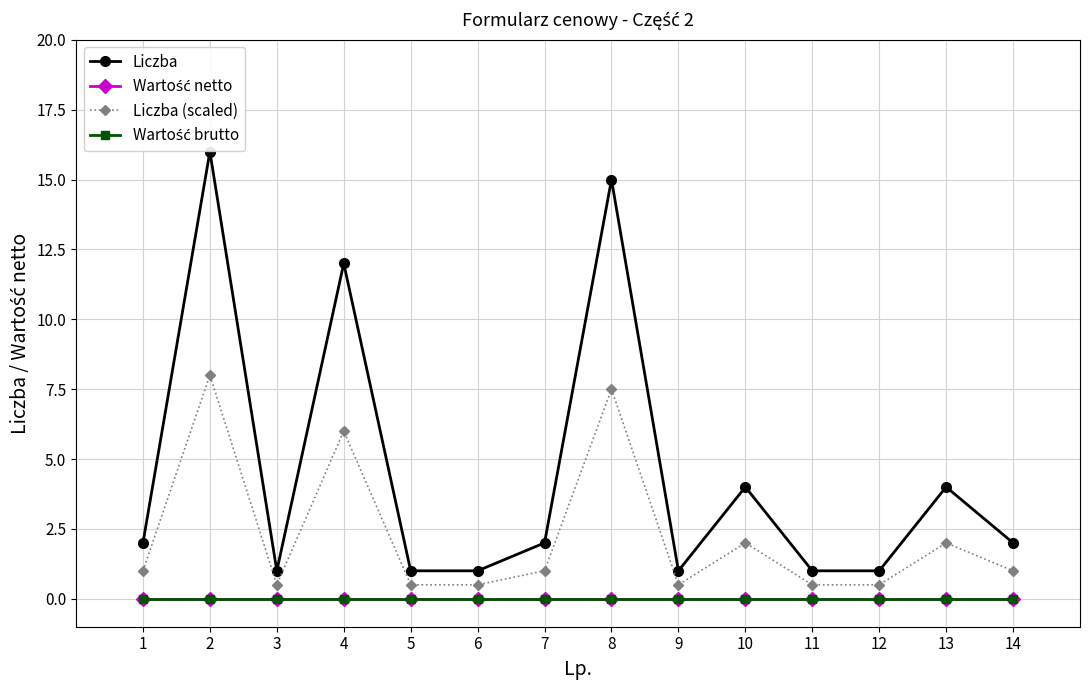

Does the chart have visible grid lines?

Yes